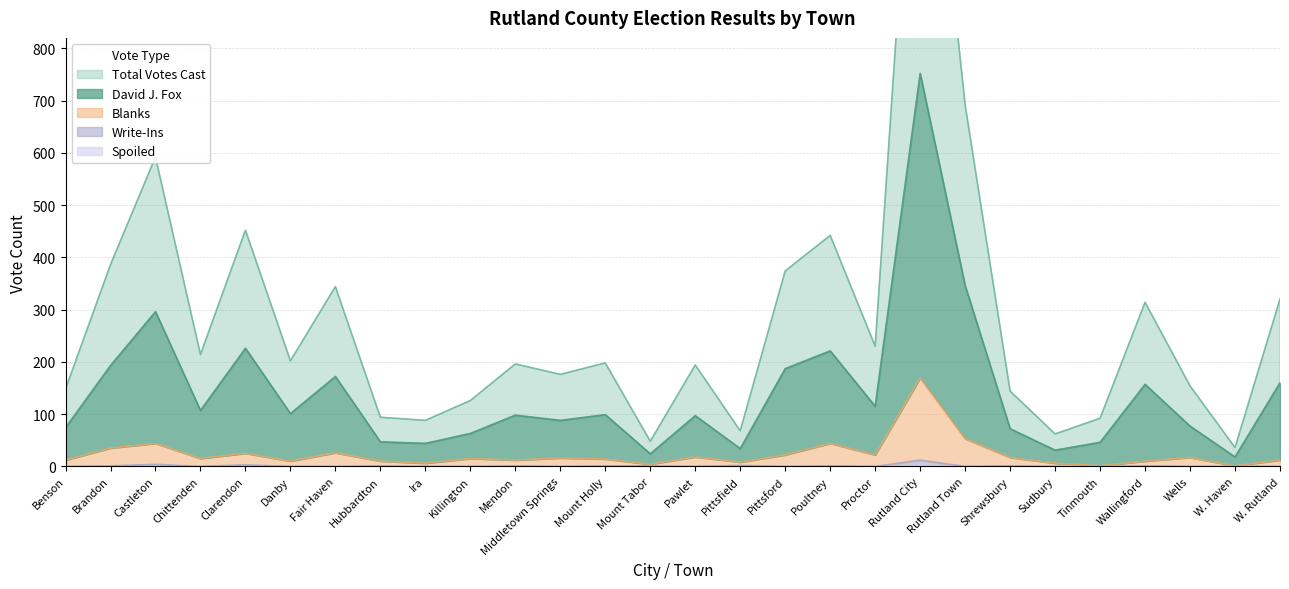

What is the difference between the highest and lowest values at Hubbardton?

94